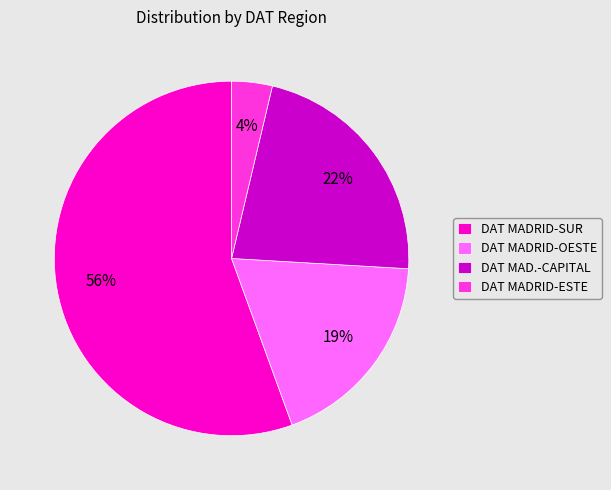

What is the largest slice in the pie chart?

DAT MADRID-SUR